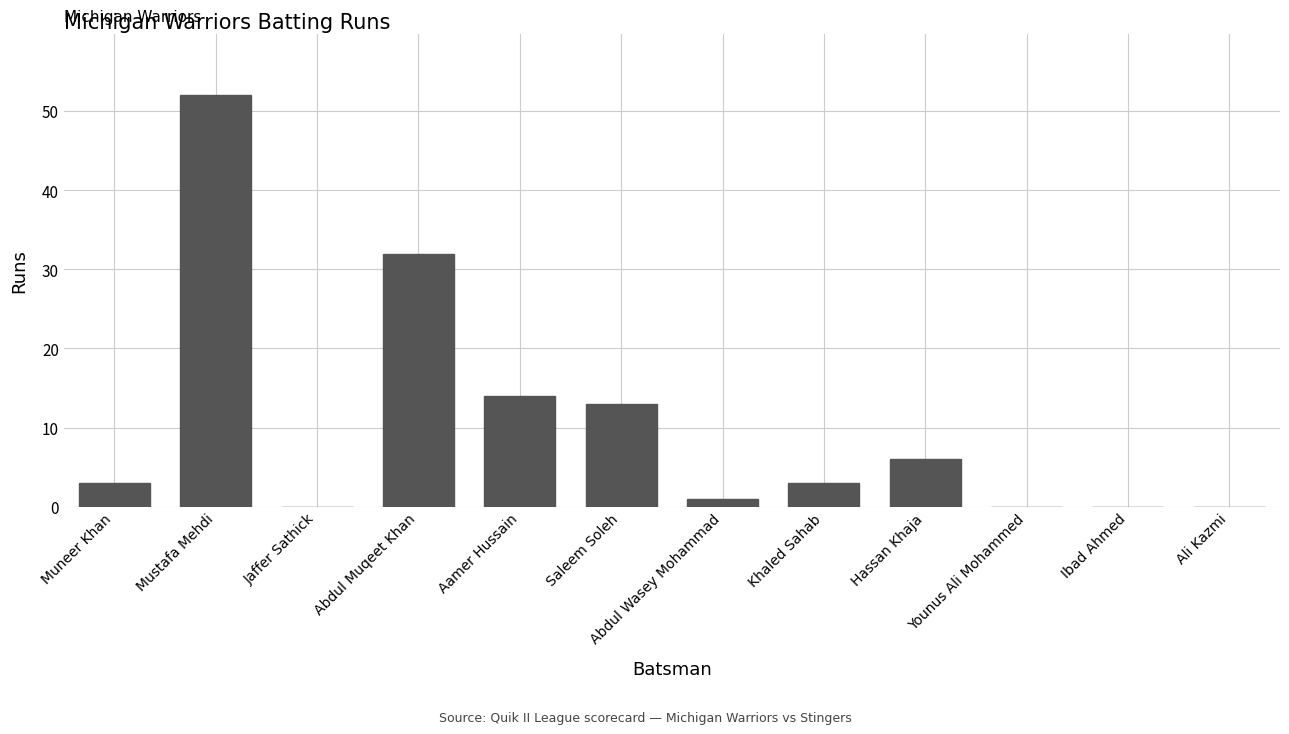

Which has a higher value, Abdul Muqeet Khan or Khaled Sahab?

Abdul Muqeet Khan